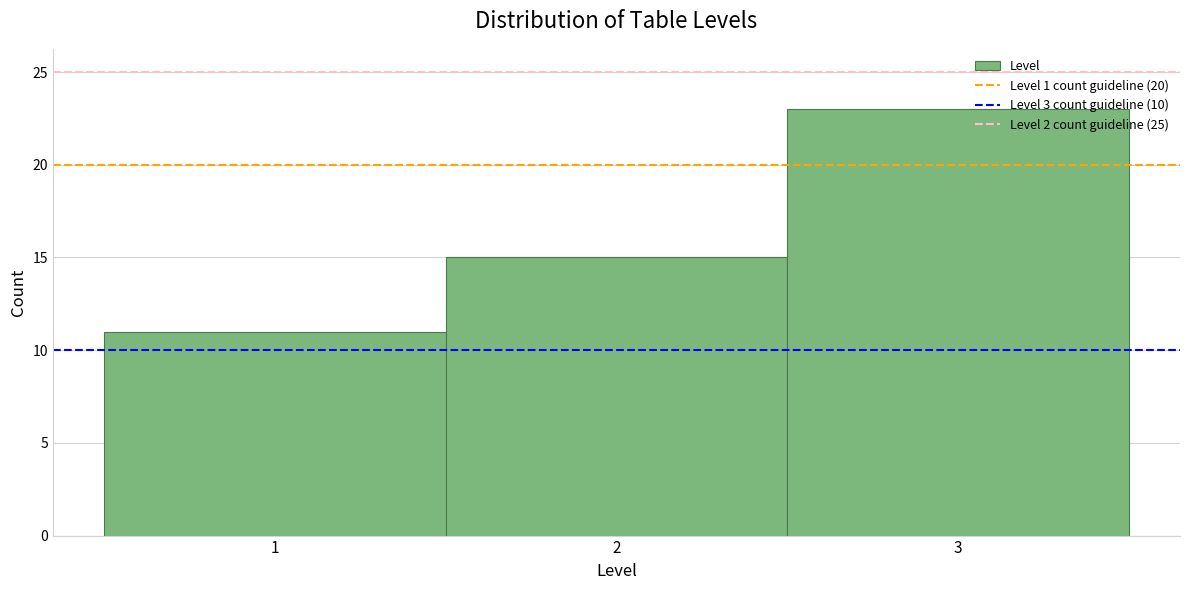

How tall is the bar that spans 2.5 to 3.5 on the x-axis? The values are not printed on the chart, so give them approximately, as read against the axis.

23